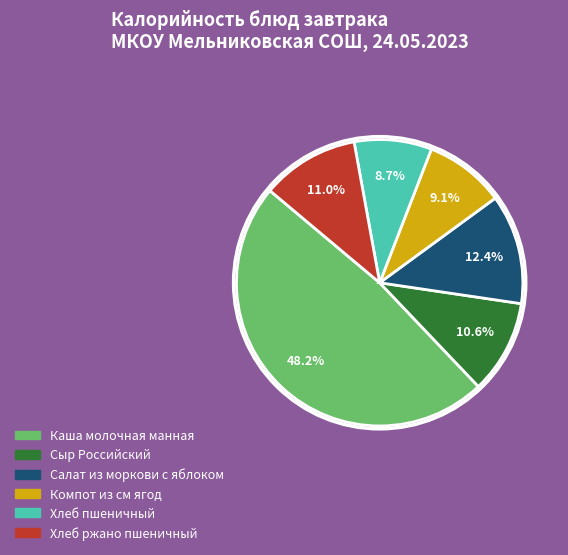

Which slice is the largest?

Каша молочная манная